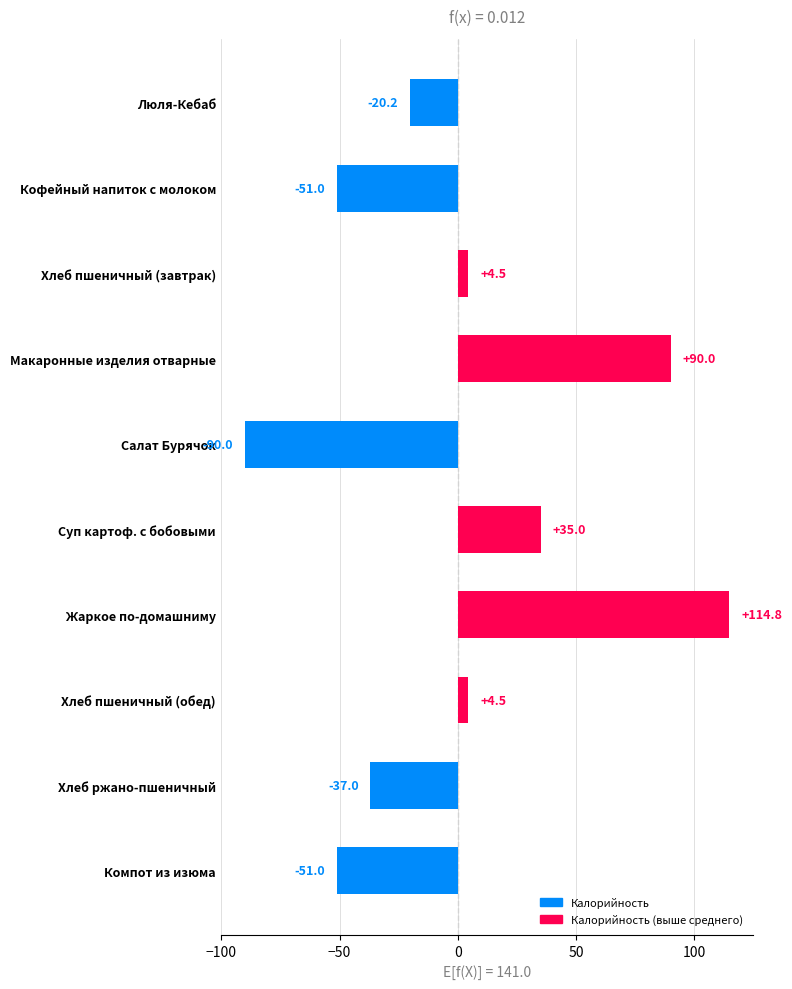

Reading top to bottom, transcribe all the data shown in this chart.

-20.2	-51.0	4.5	90.0	-90.0	35.0	114.8	4.5	-37.0	-51.0